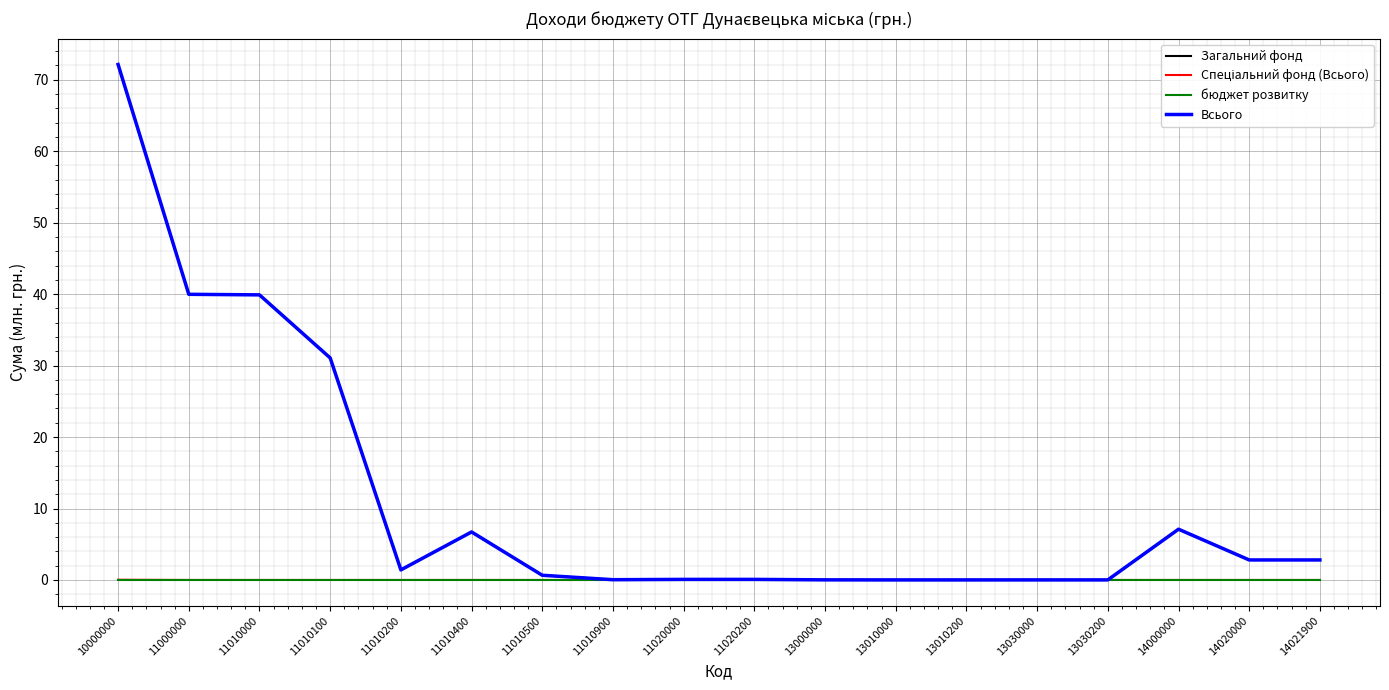

What is the greatest value displayed?

72.1